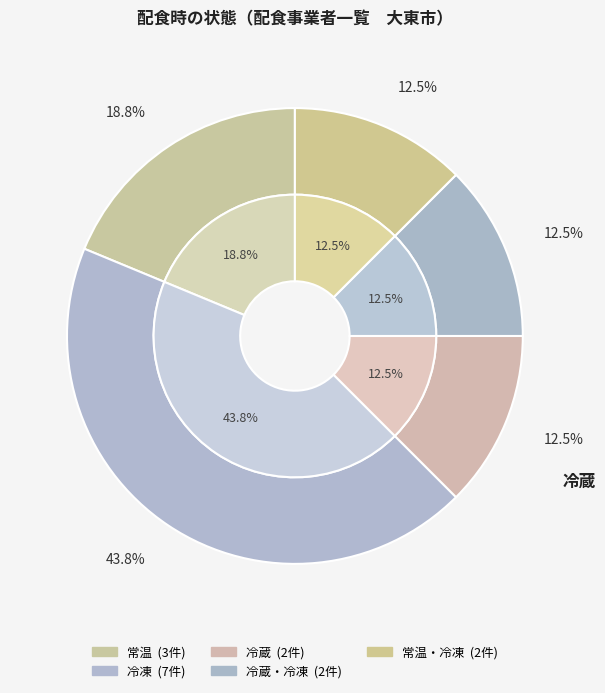

How many slices are in this pie chart?

5